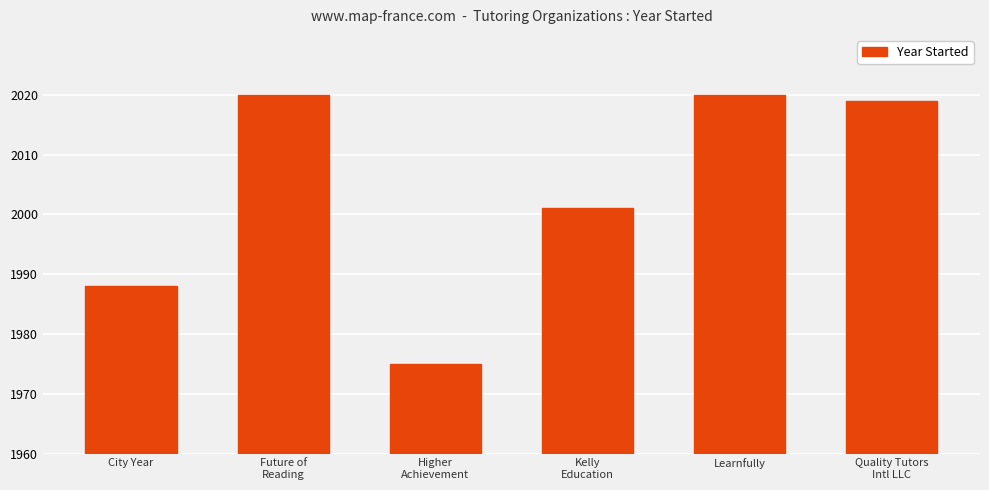

What is the value of the 4th bar from the left?

2001